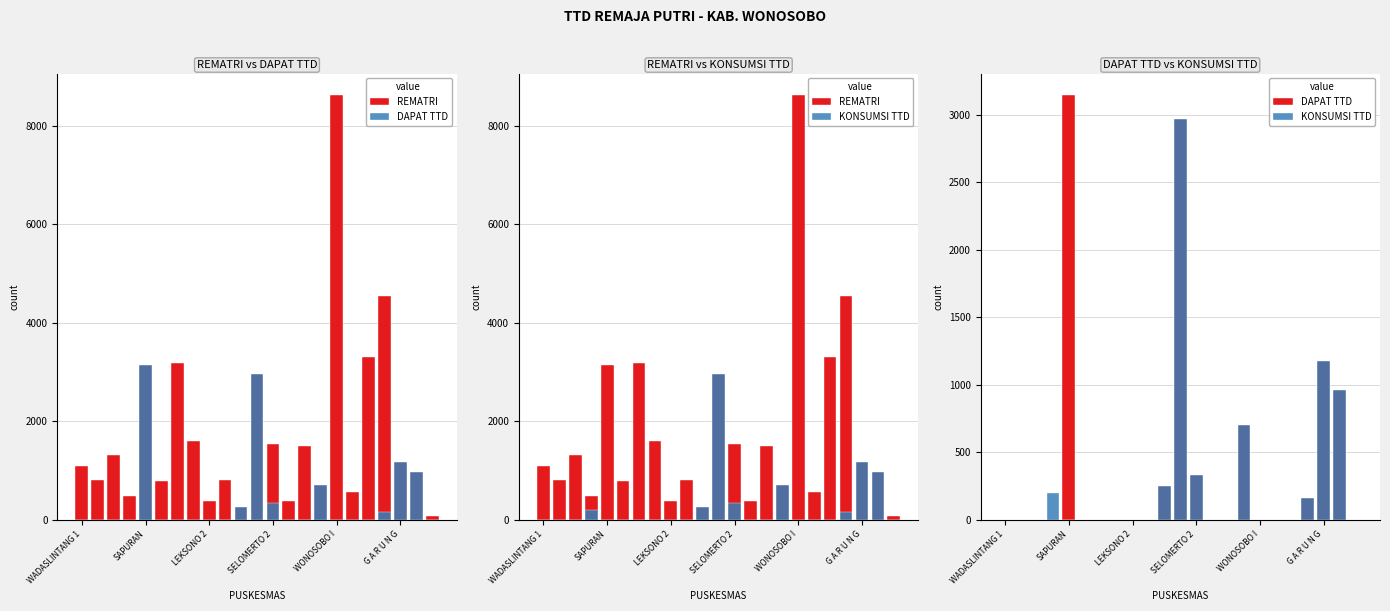

Are the bars grouped side by side (vs. stacked)?

Yes